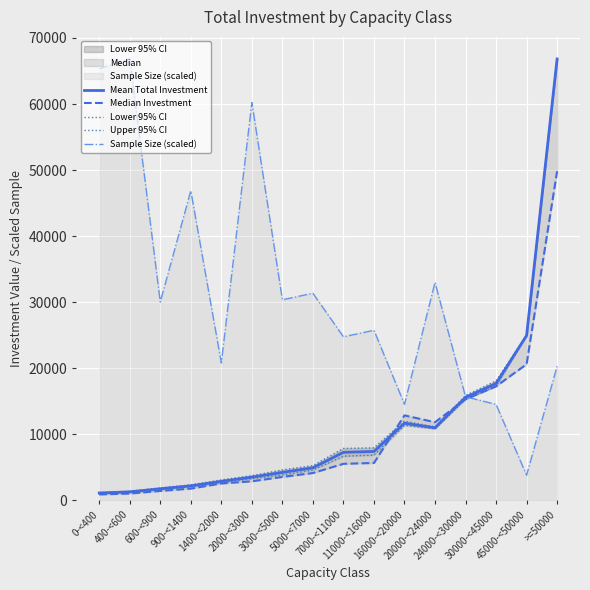

What position from the right is 7000-<11000?

8